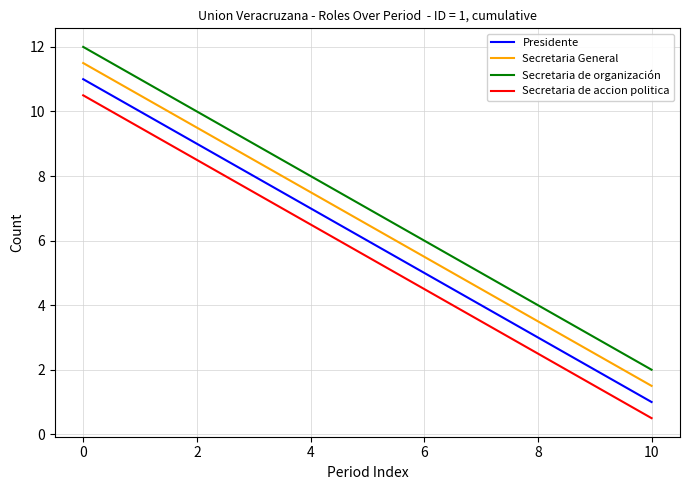

True or false: Secretaria de accion politica and Secretaria General cross at least once.

False